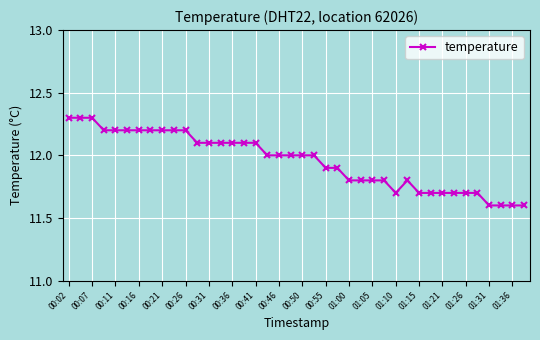

What is the smallest value displayed?

11.6